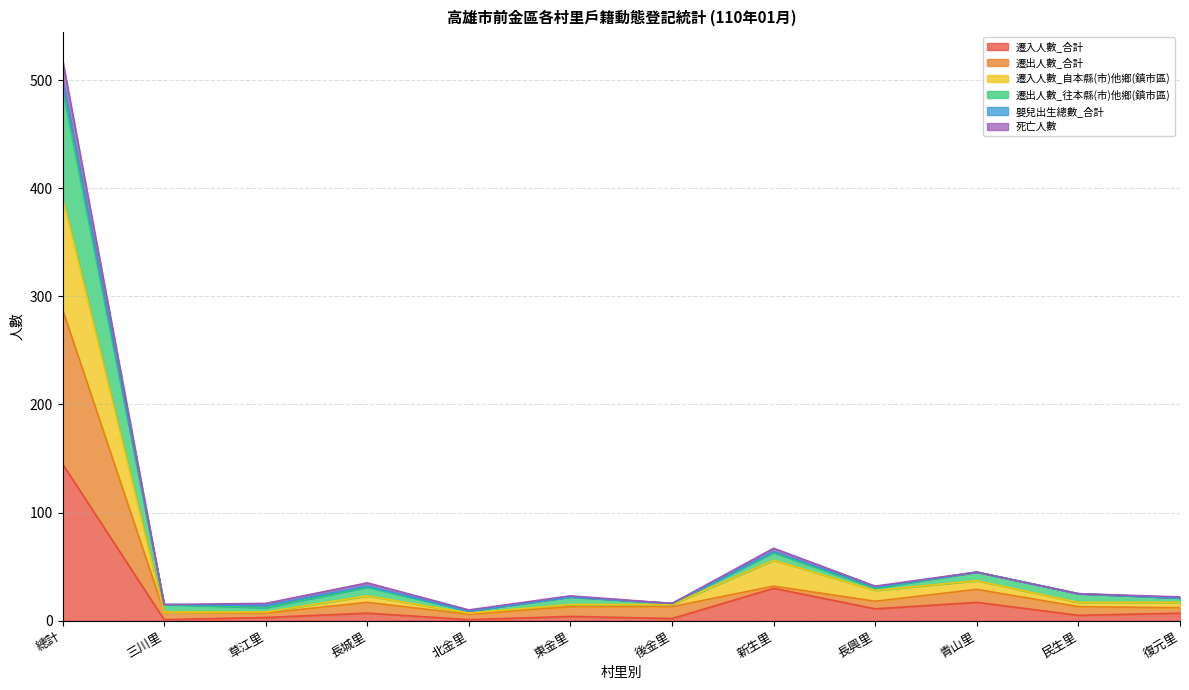

True or false: 遷出人數_往本縣(市)他鄉(鎮市區) and 死亡人數 cross at least once.

False